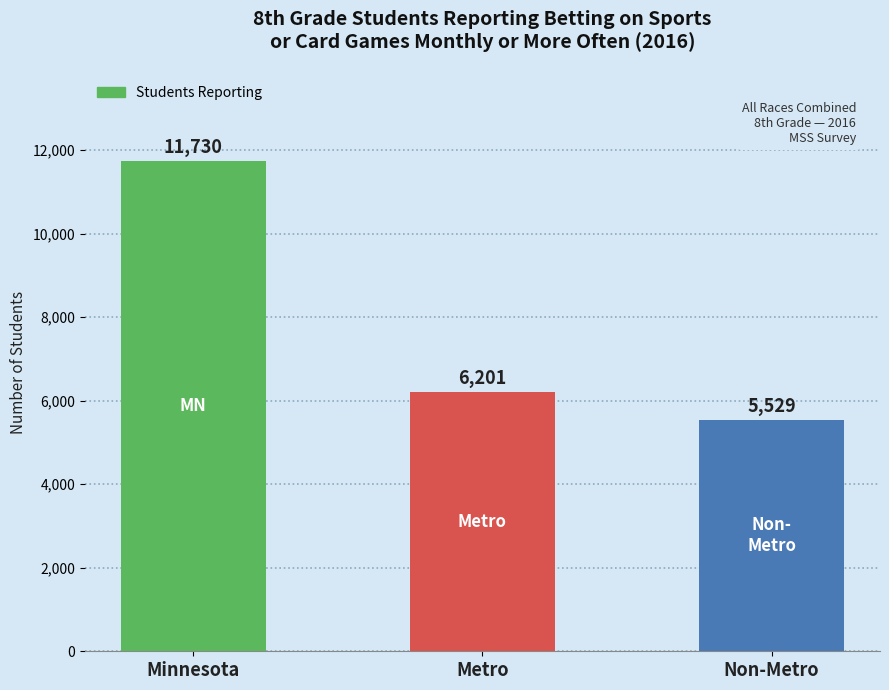

Where does the data first go above 6201?

Minnesota